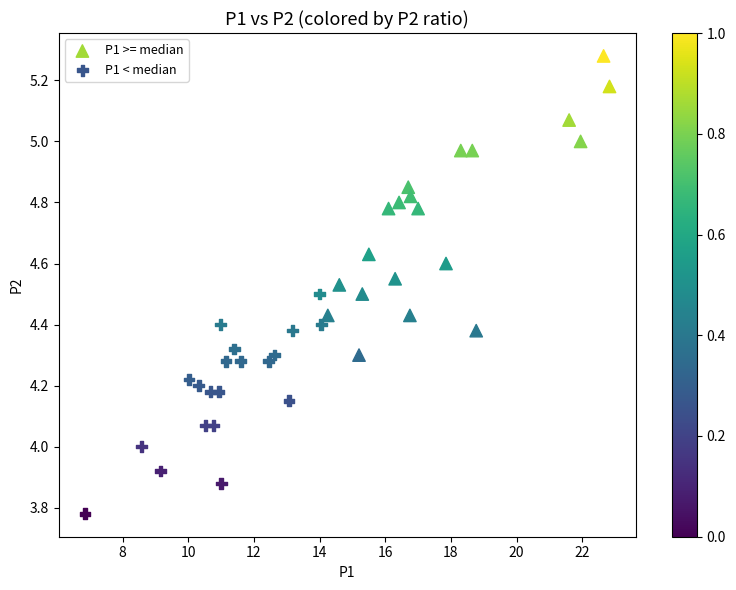

Which series has the largest Y range (max minus min)?

P1 >= median